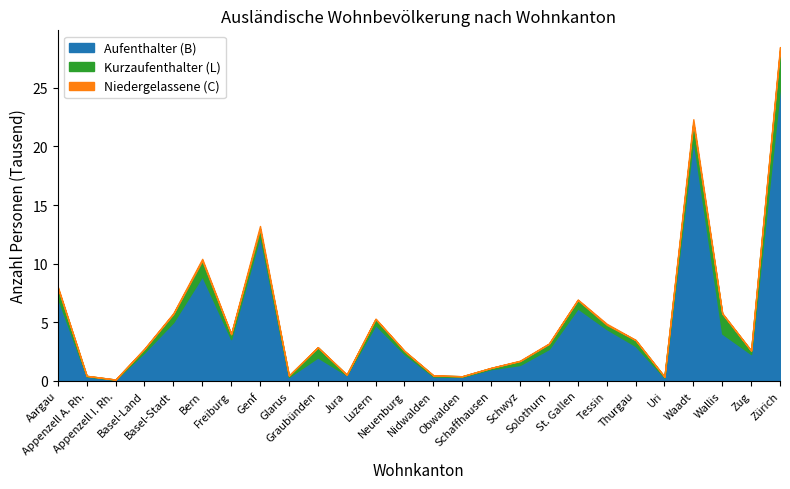

How many values in the Kurzaufenthalter (L) series are below 406?

13